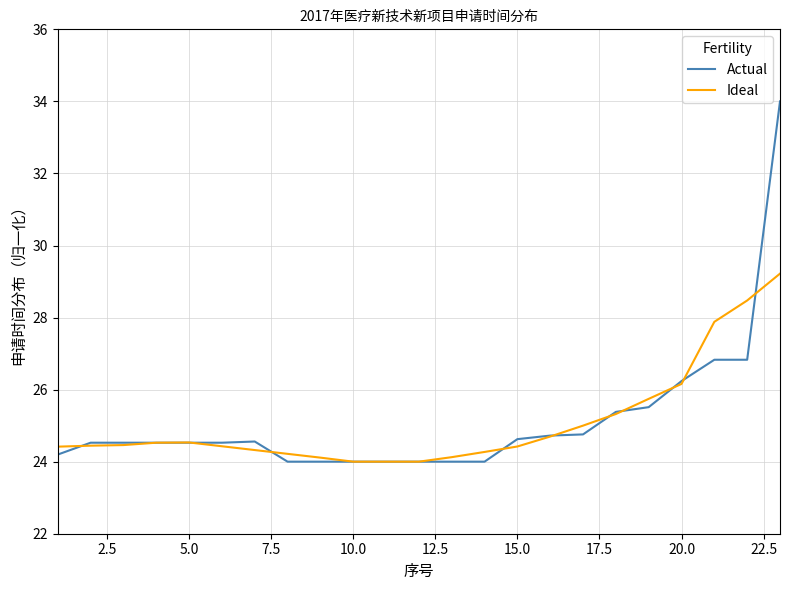

How many categories are shown in the chart?

23